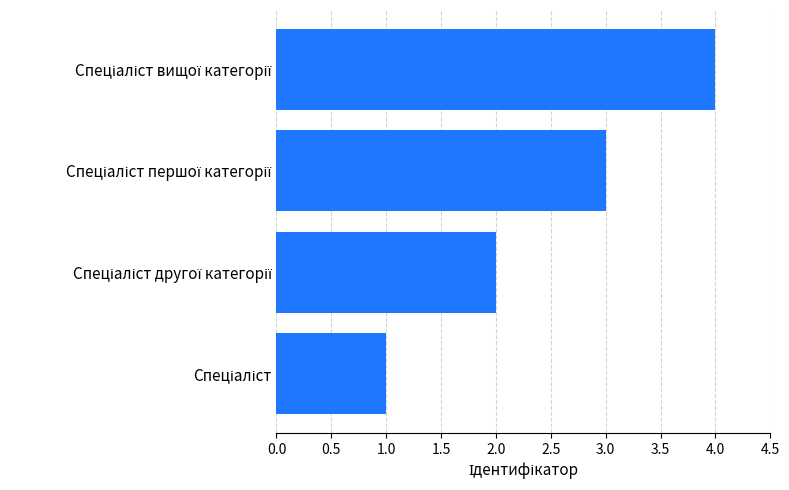

What is the greatest value displayed?

4